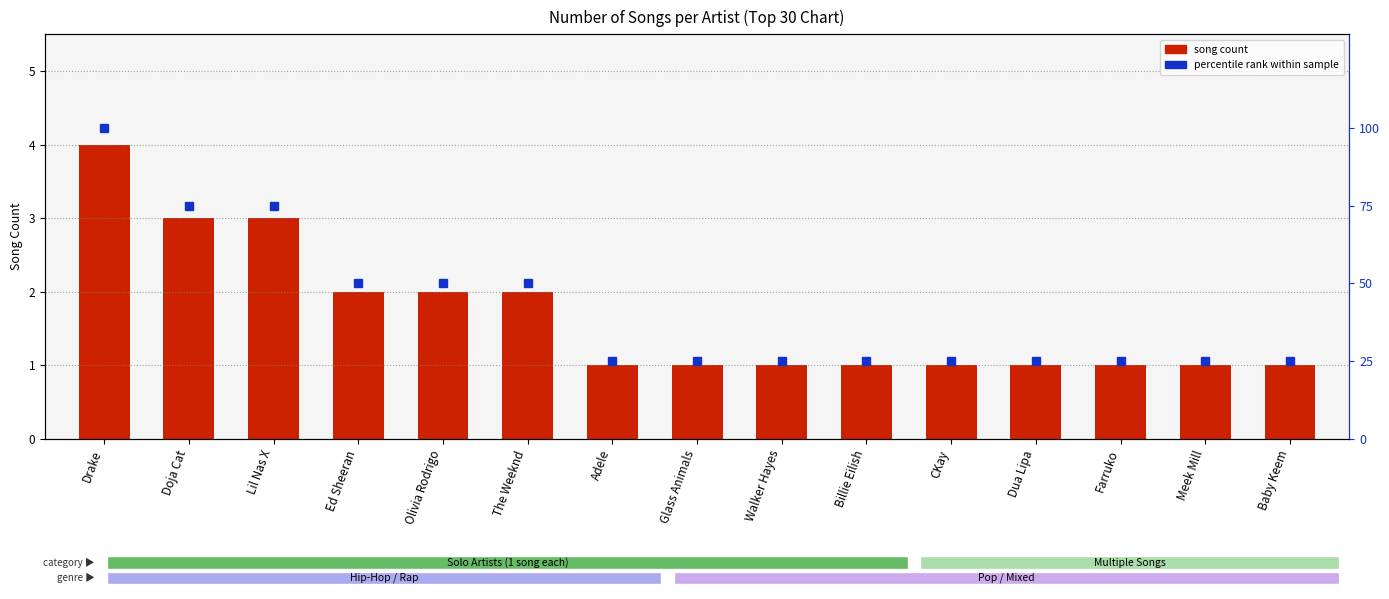

At how many categories does at least one series exceed 85?

1